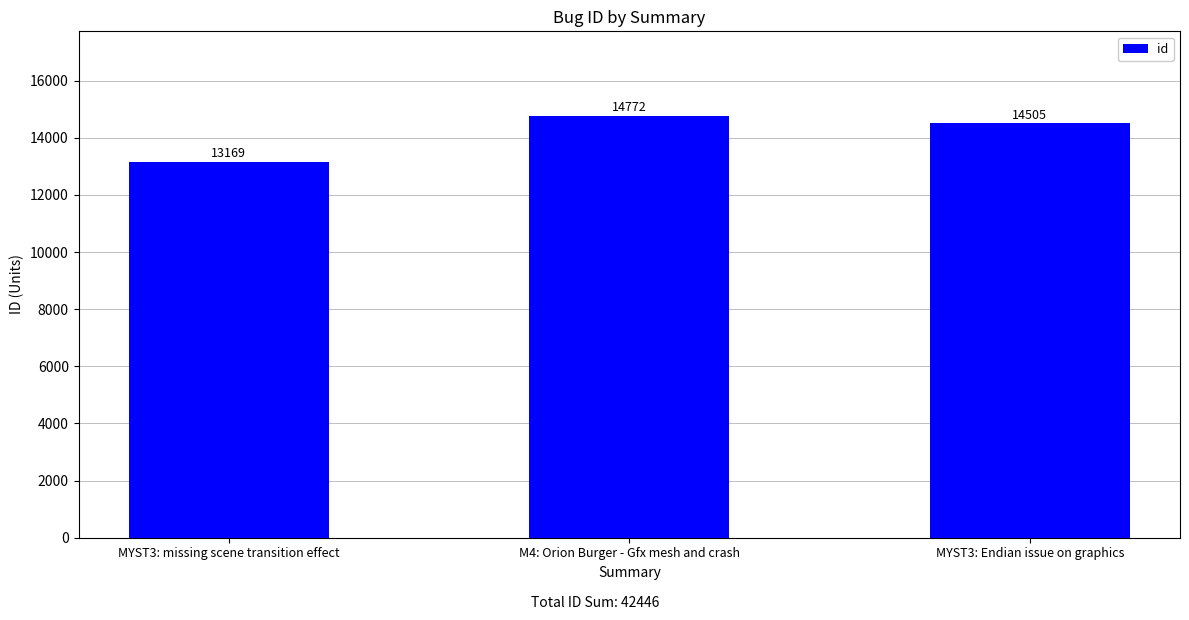

Does the chart contain stacked bars?

No